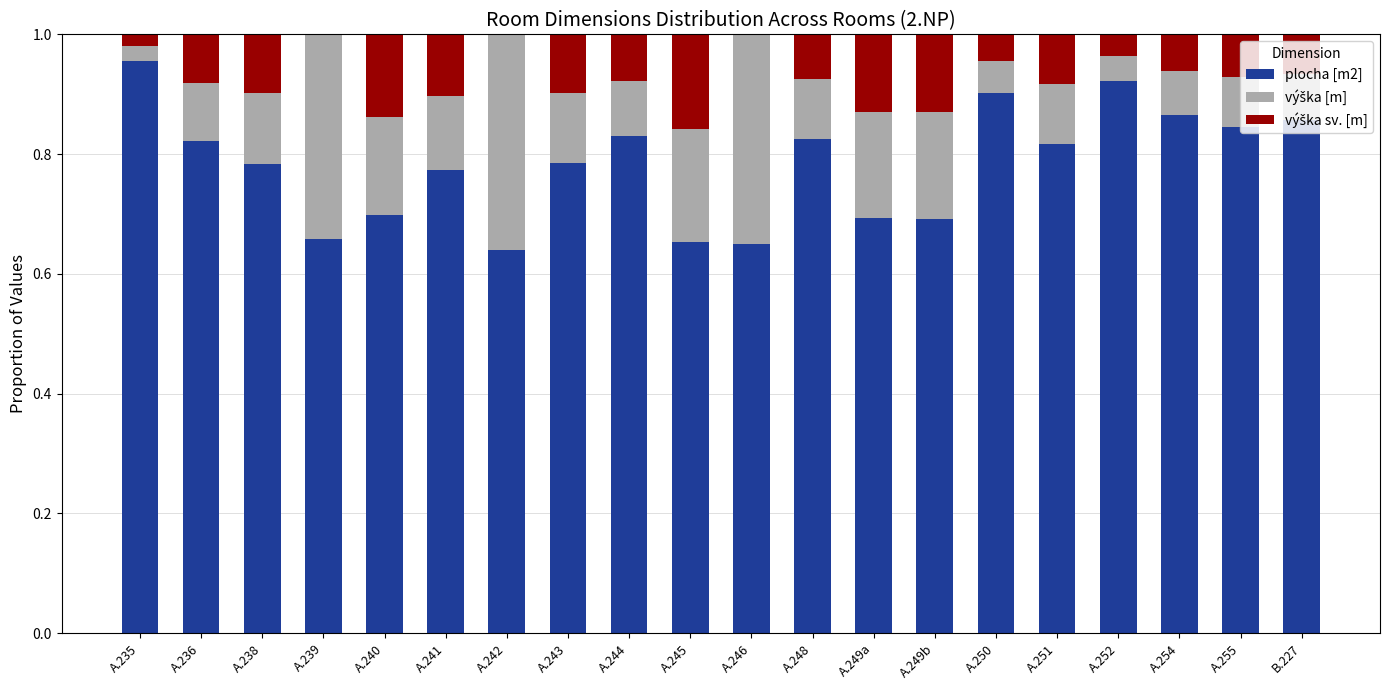

What is the sum of all plocha [m2] values?

15.7